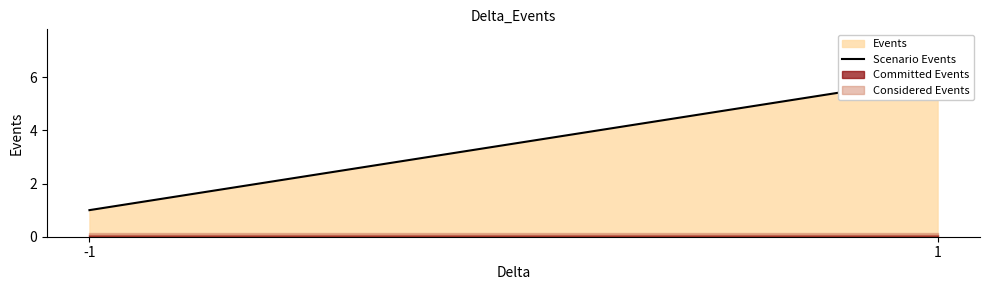

Count the values in the range 1 to 6.

2